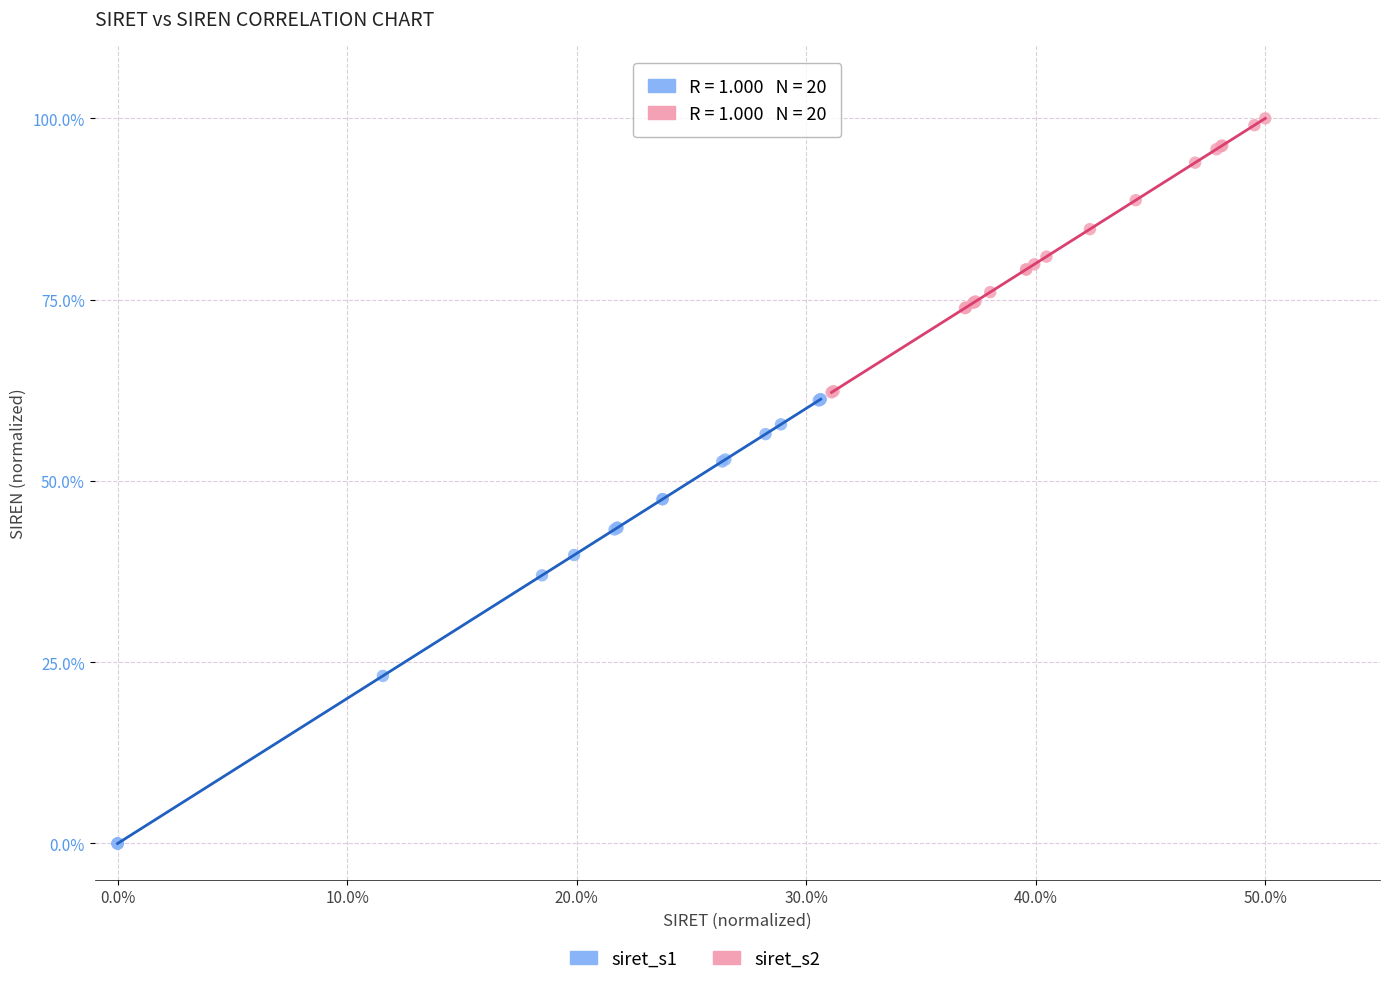

Which series reaches the minimum Y coordinate?

siret_s1